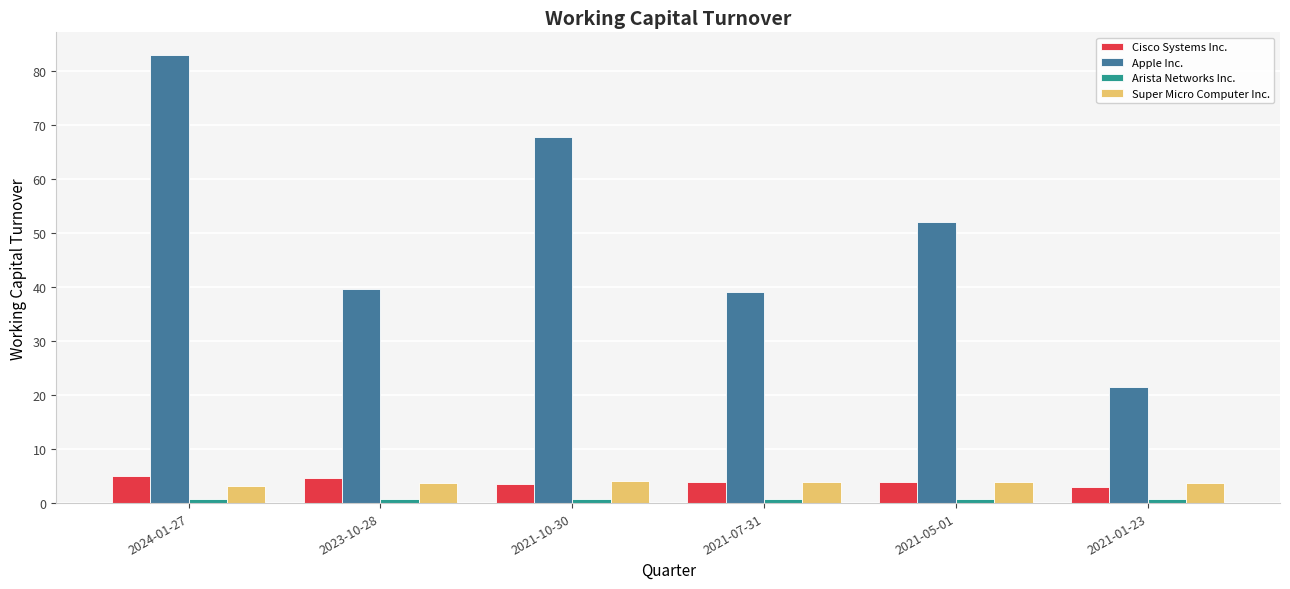

What is the sum of all Apple Inc. values?

303.3